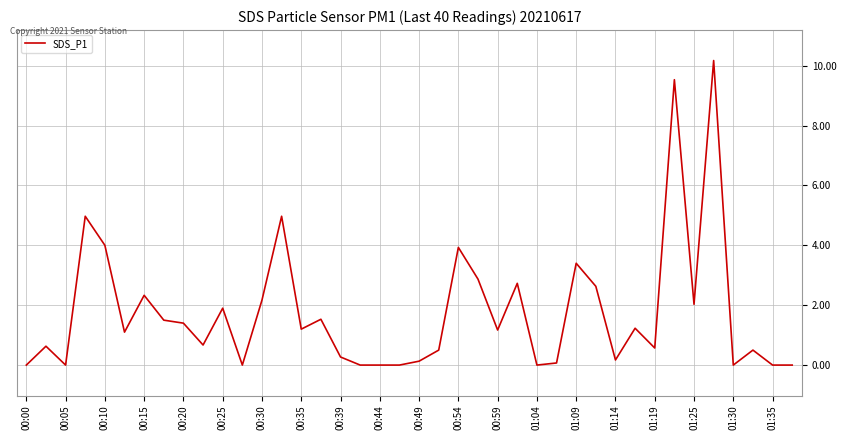

What is the difference between the maximum and minimum values?

10.2